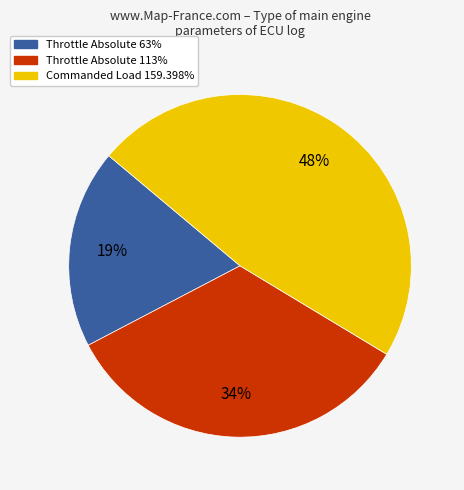

How many segments does this pie chart have?

3